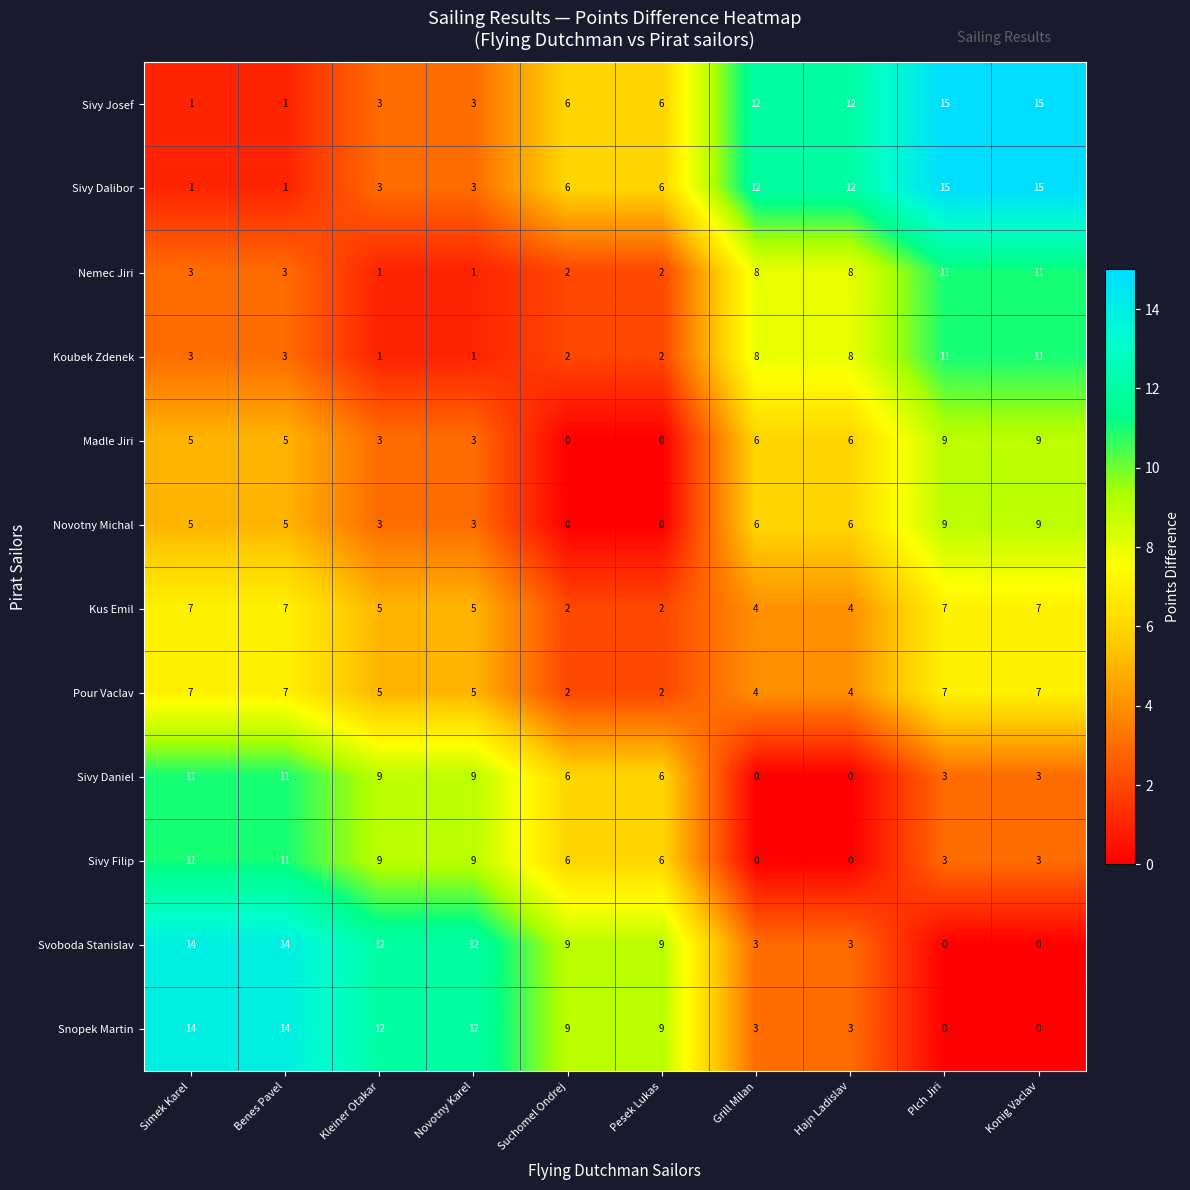

What value does the Svoboda Stanislav series have at Pesek Lukas, to the nearest 10?

10